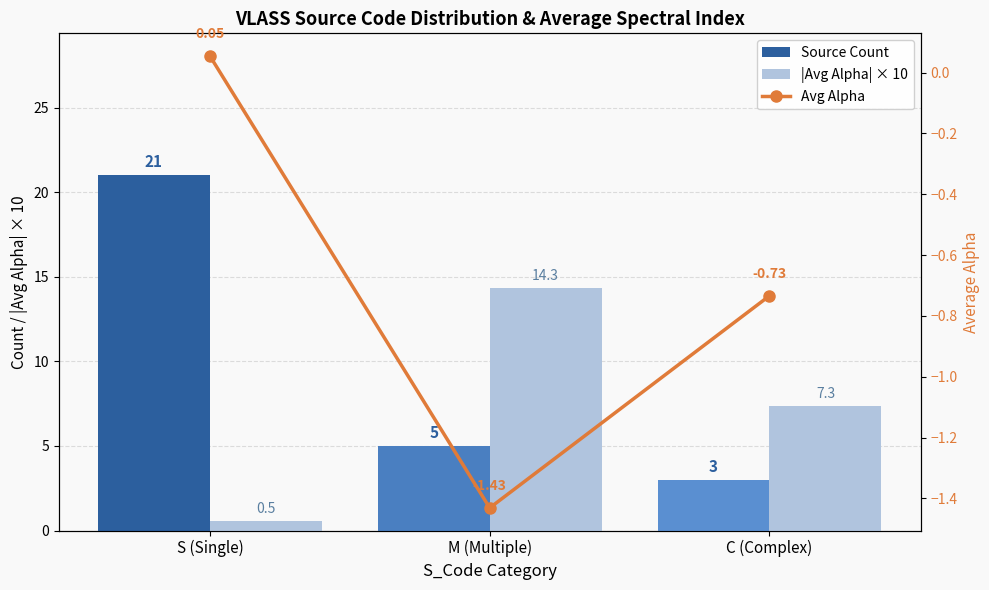

What is the value of the |Avg Alpha| × 10 bar at the 3rd from the left?

7.3